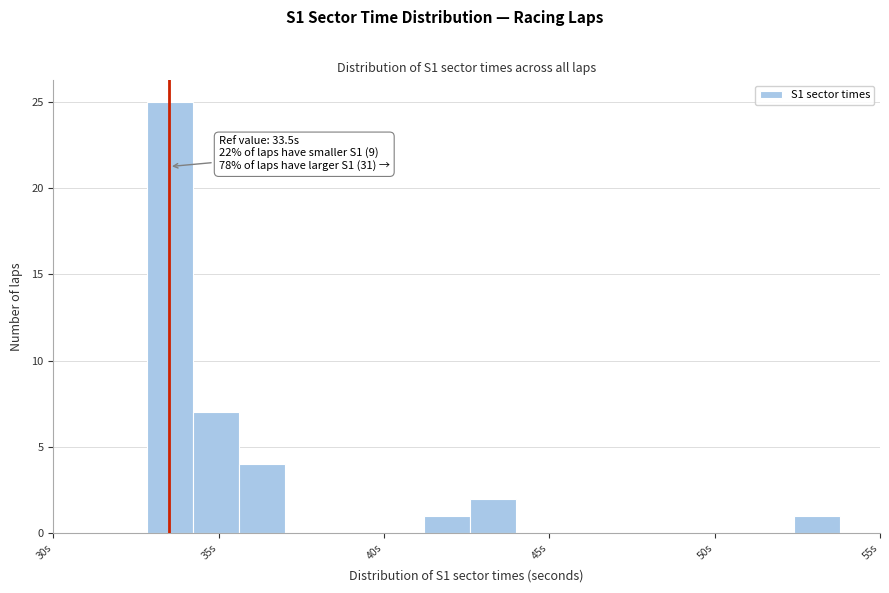

Read against the x-axis, roughly where is the centre of the tallest bar?

33.5